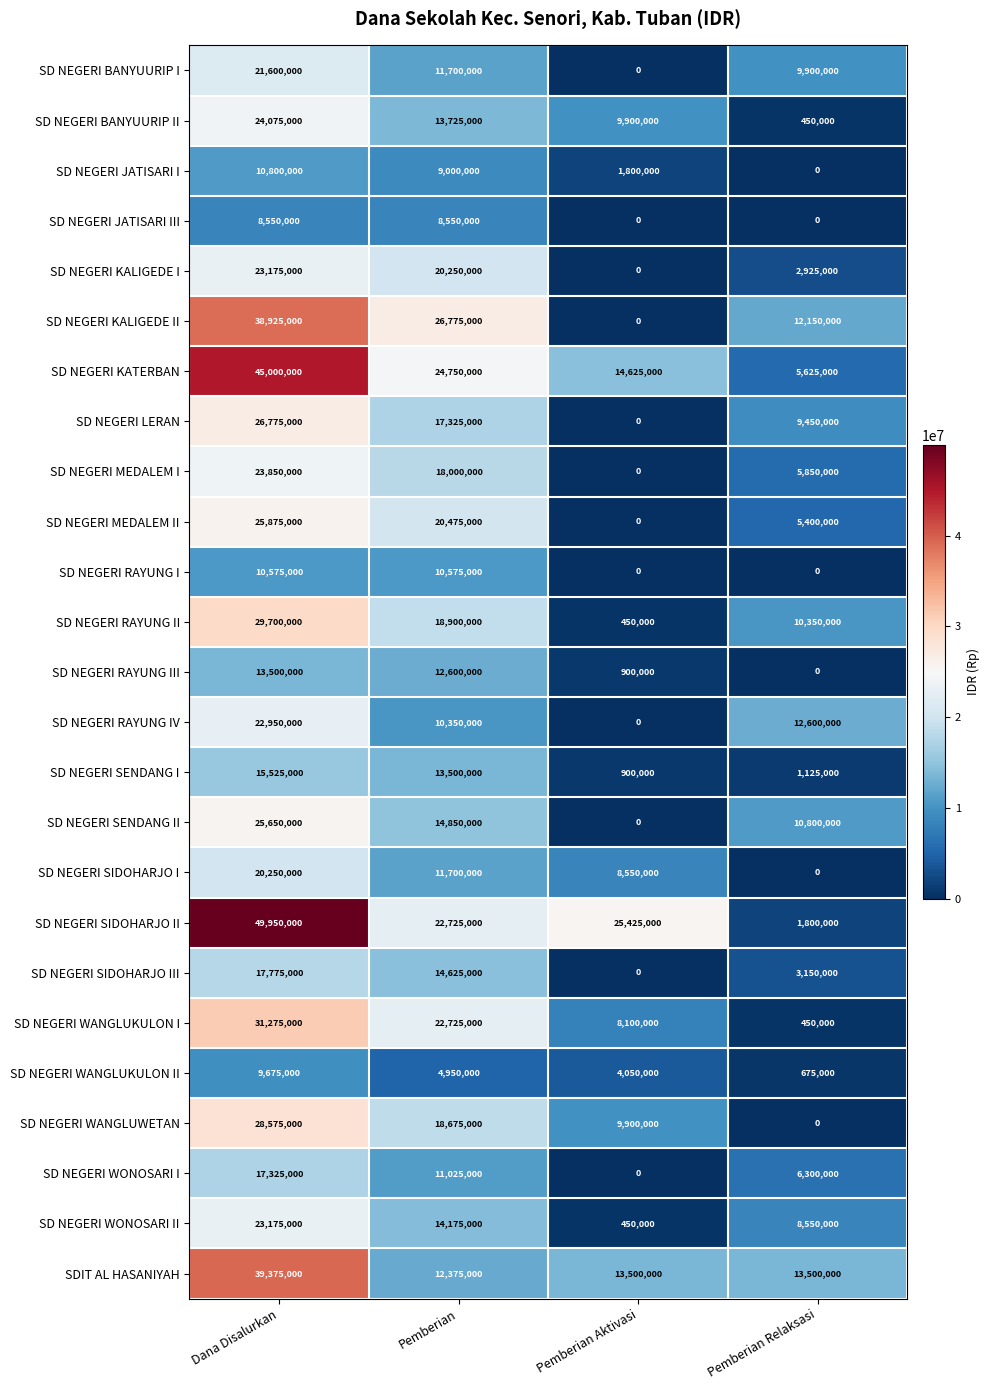

True or false: SD NEGERI MEDALEM II has a value of 8355688 at Pemberian Relaksasi.

False